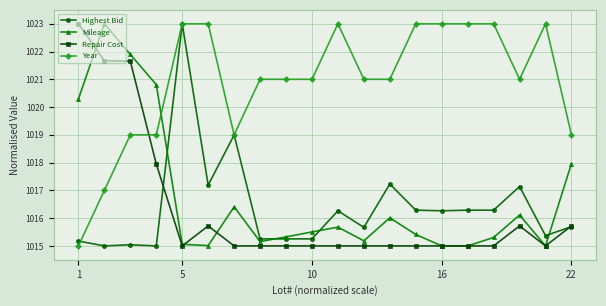

What is the value of the Repair Cost point at the 8th from the left?

1015.0